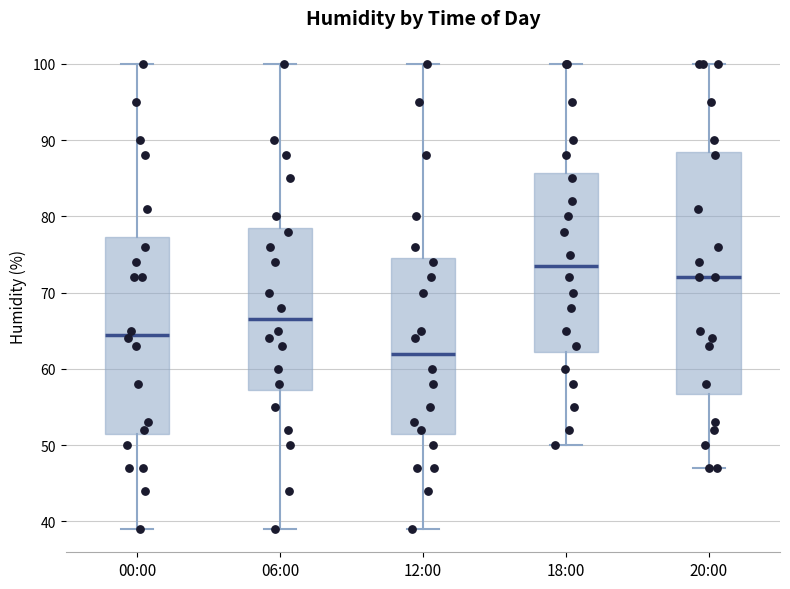

Which box has the lowest median line?

12:00